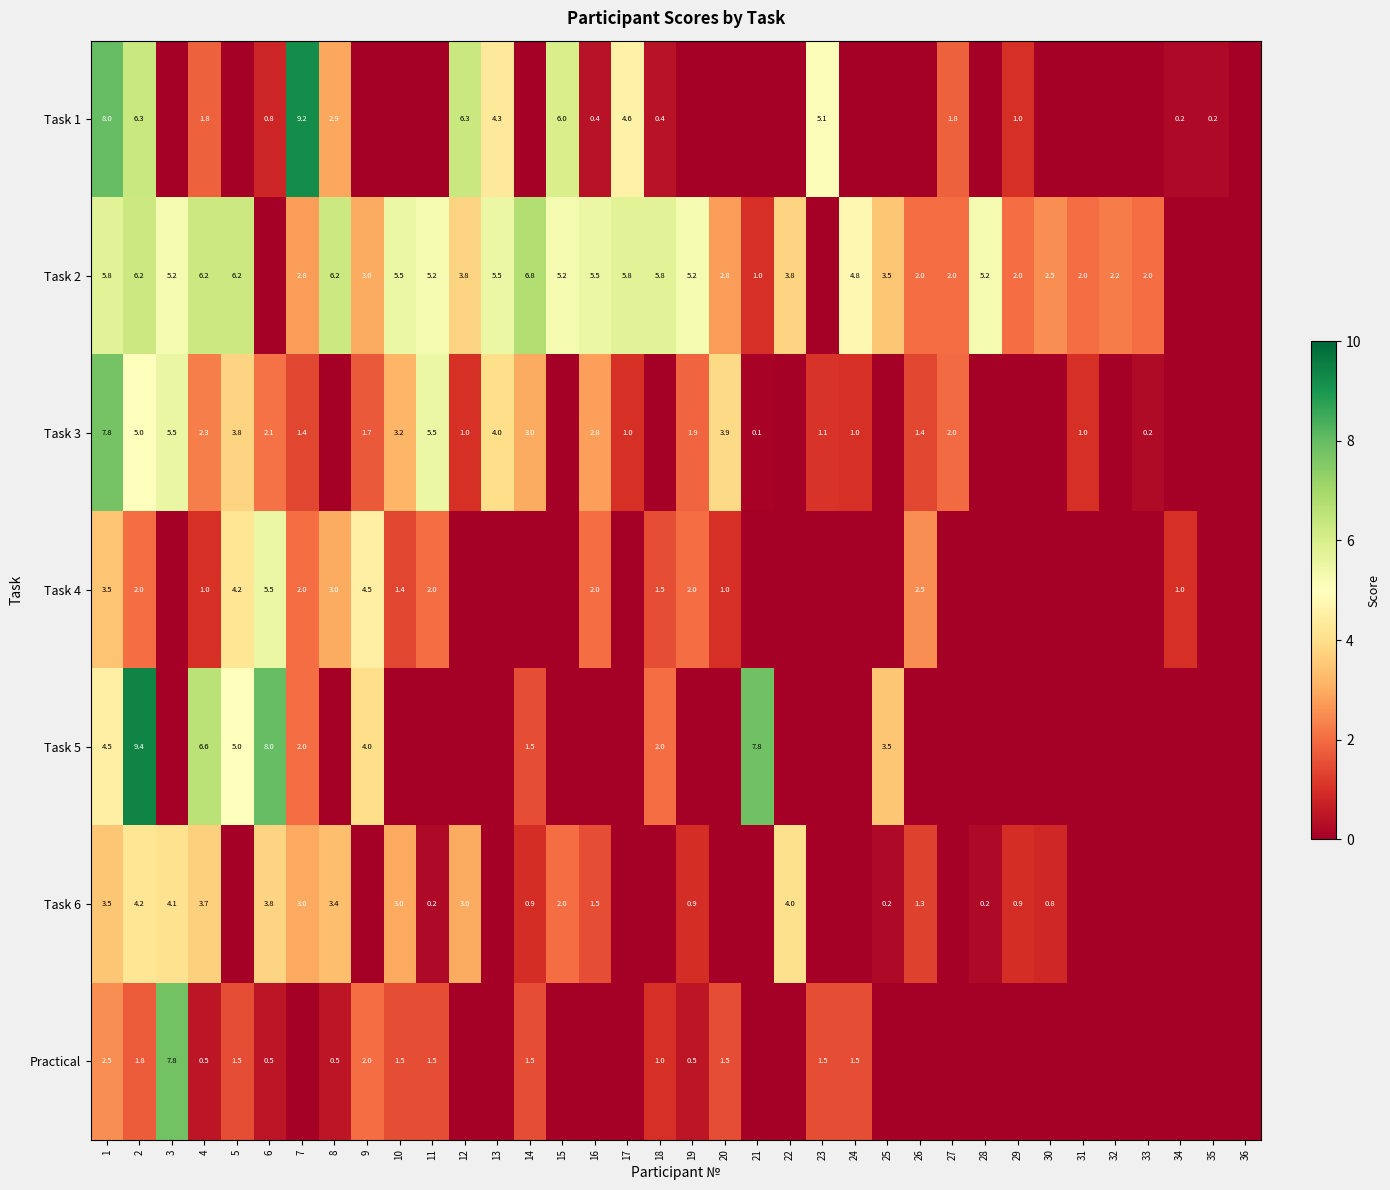

How many distinct data groups are displayed?

7